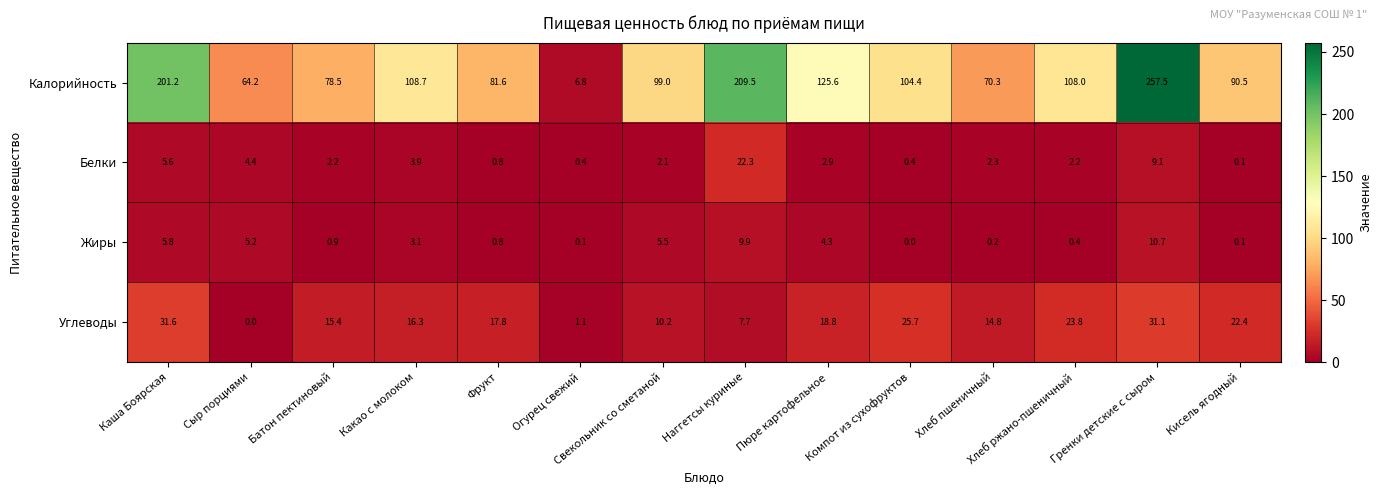

Which series has the widest spread of values?

Калорийность